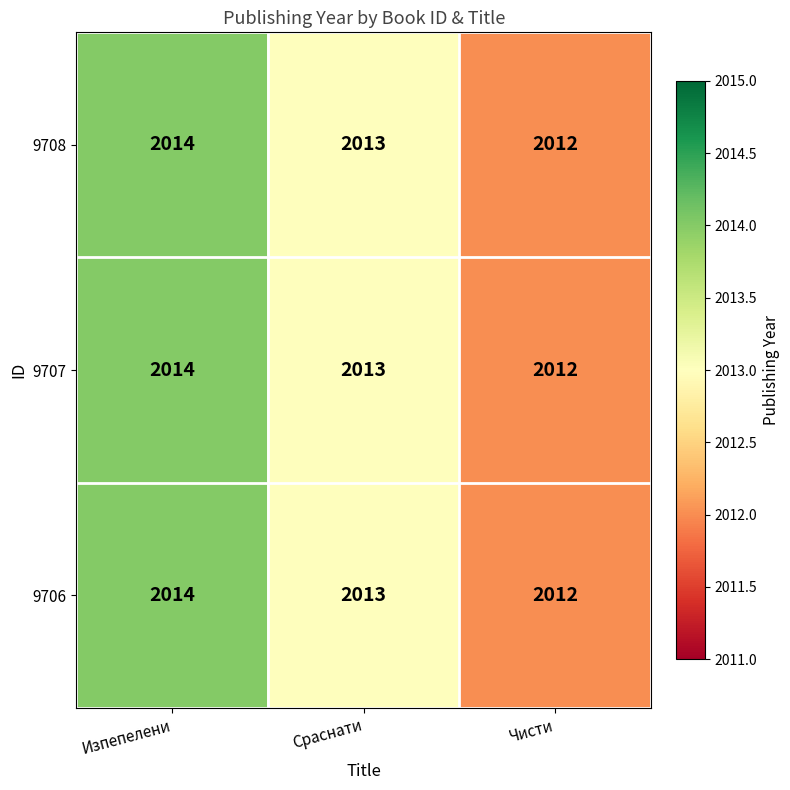

List the labels in order of 9706 value, largest first.

Изпепелени, Сраснати, Чисти